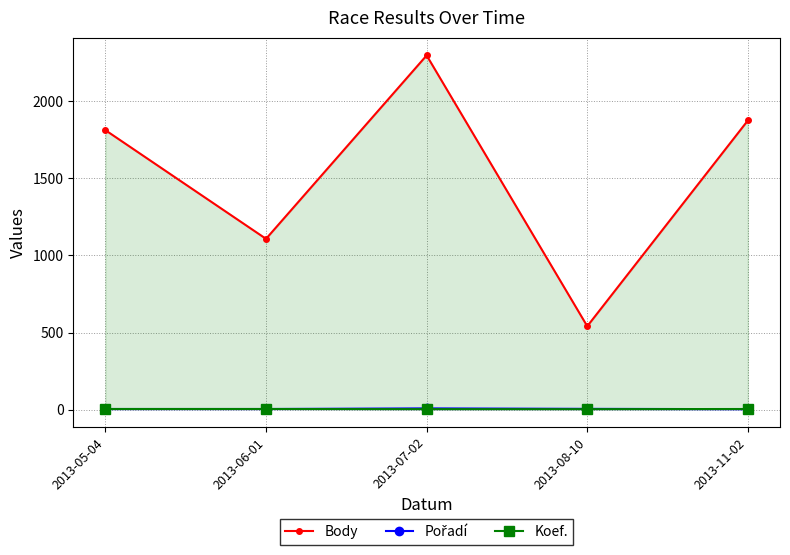

How many interior local peaks does the Pořadí series have?

1